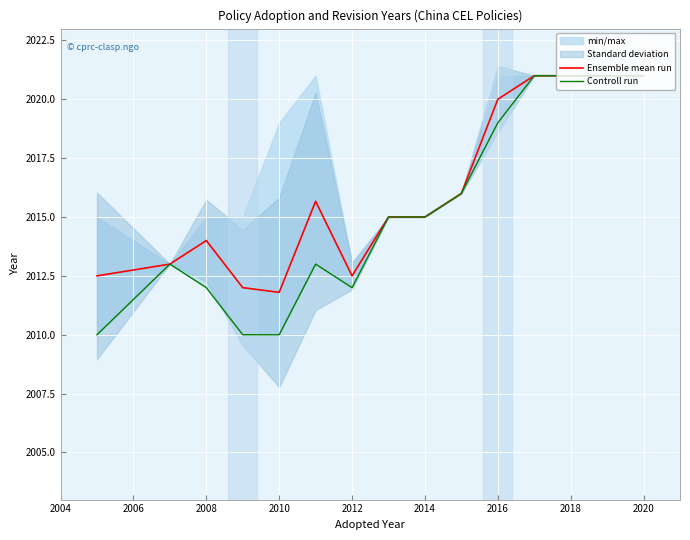

True or false: Ensemble mean run and Controll run cross at least once.

False